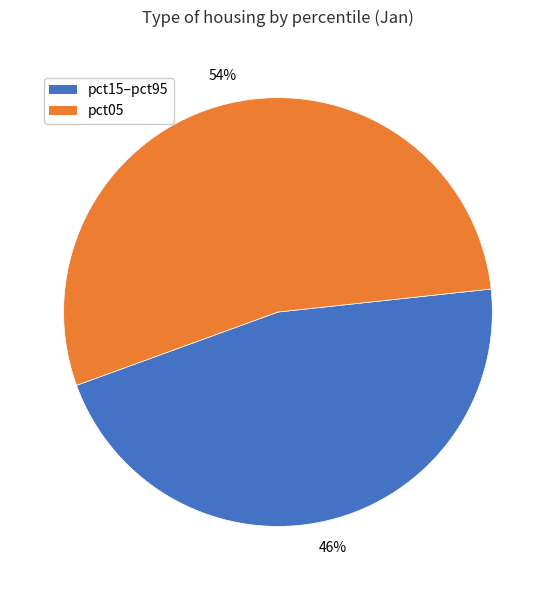

What percentage is the pct15–pct95 slice, to the nearest percent?

46%